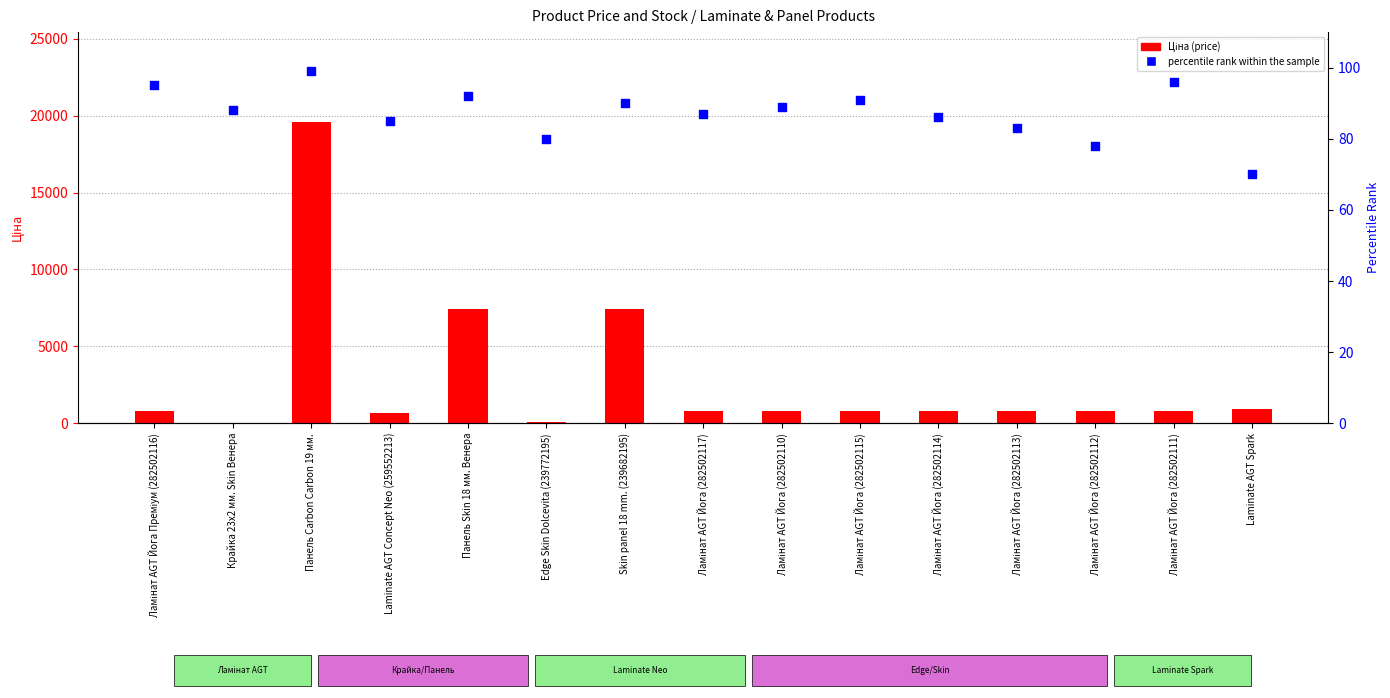

What are all the series names shown in the legend?

Ціна (price), percentile rank within the sample